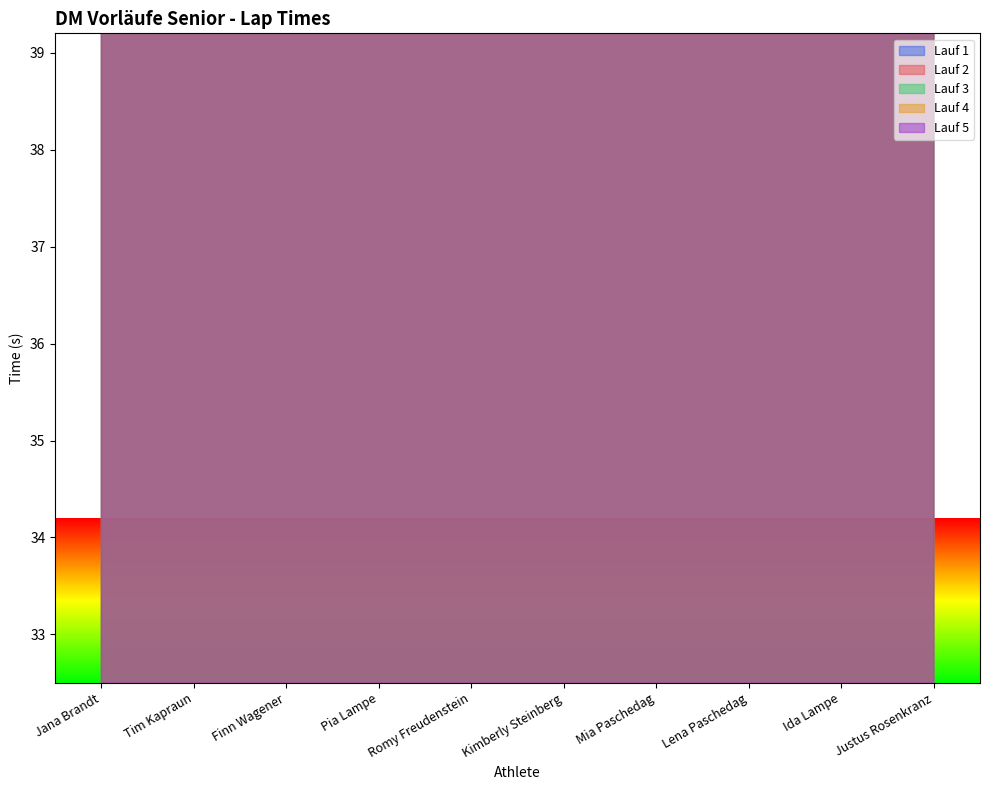

What is the greatest value displayed?

66.8